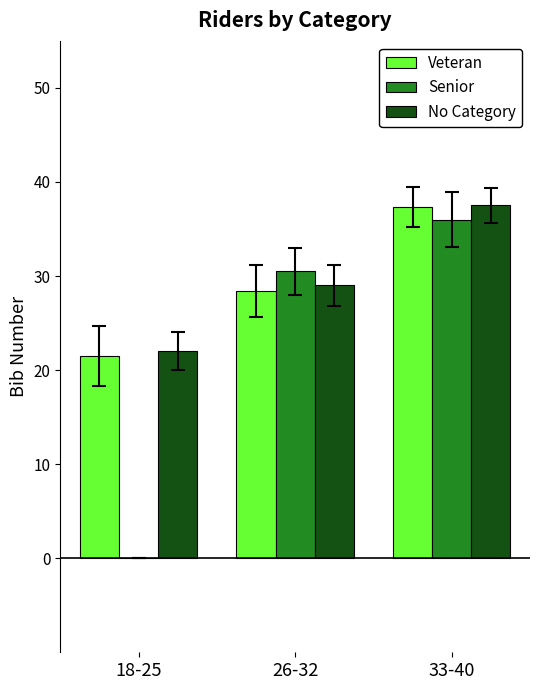

Reading left to right, transcribe all the data shown in this chart.

Veteran: 21.5	28.4	37.3
Senior: 0.0	30.5	36.0
No Category: 22.0	29.0	37.5